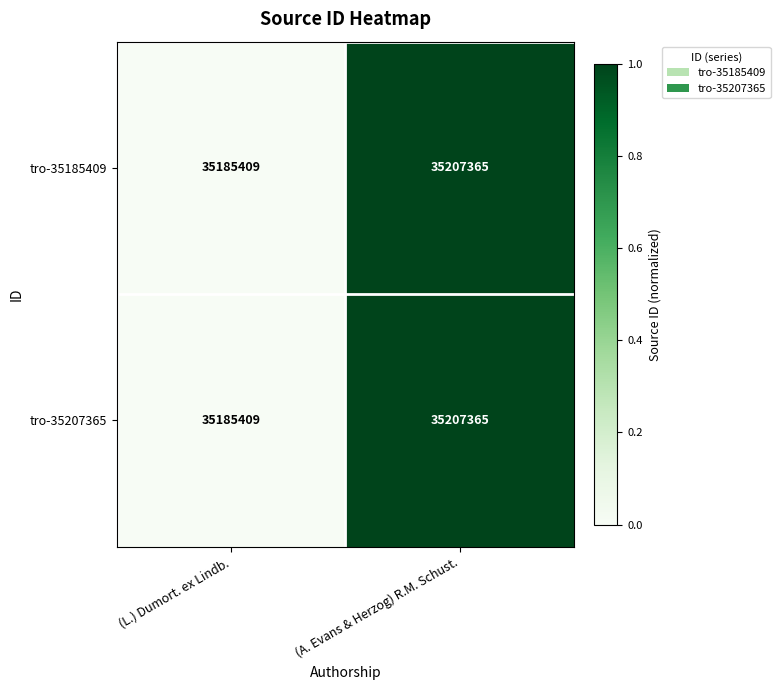

What is the difference between the tro-35207365 values at (A. Evans & Herzog) R.M. Schust. and (L.) Dumort. ex Lindb.?

21956